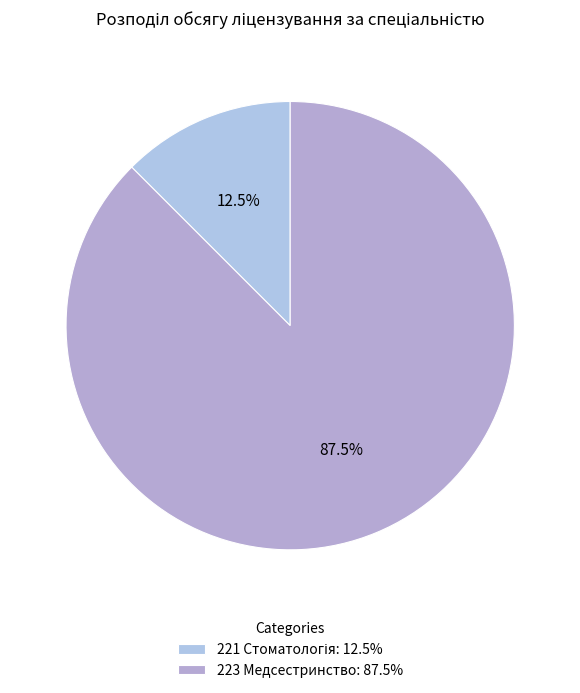

Is it true that 223 Медсестринство is 88% of the pie?

True